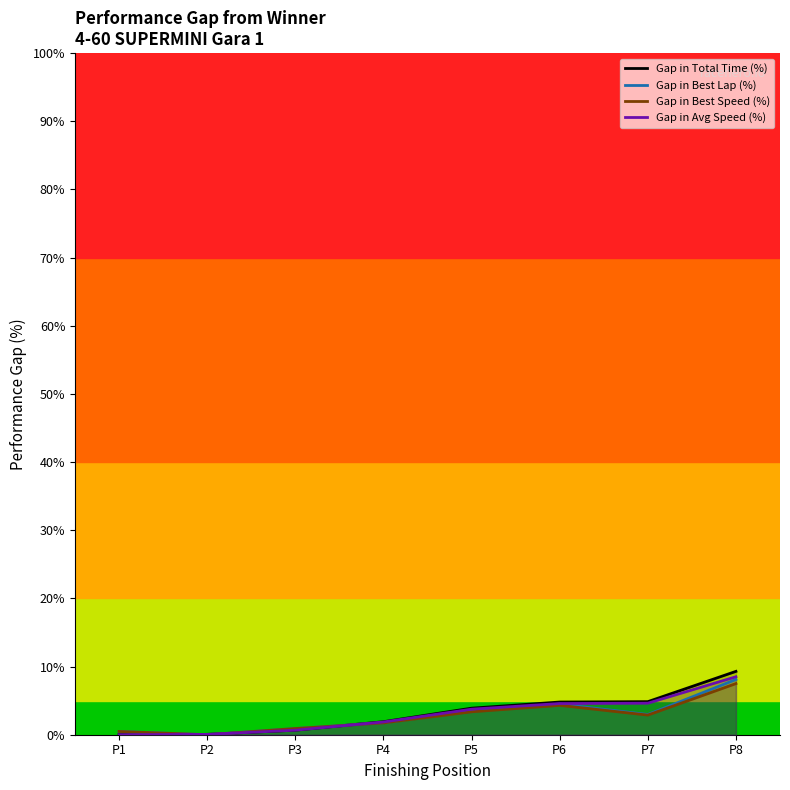

What are all the series names shown in the legend?

Gap in Total Time (%), Gap in Best Lap (%), Gap in Best Speed (%), Gap in Avg Speed (%)